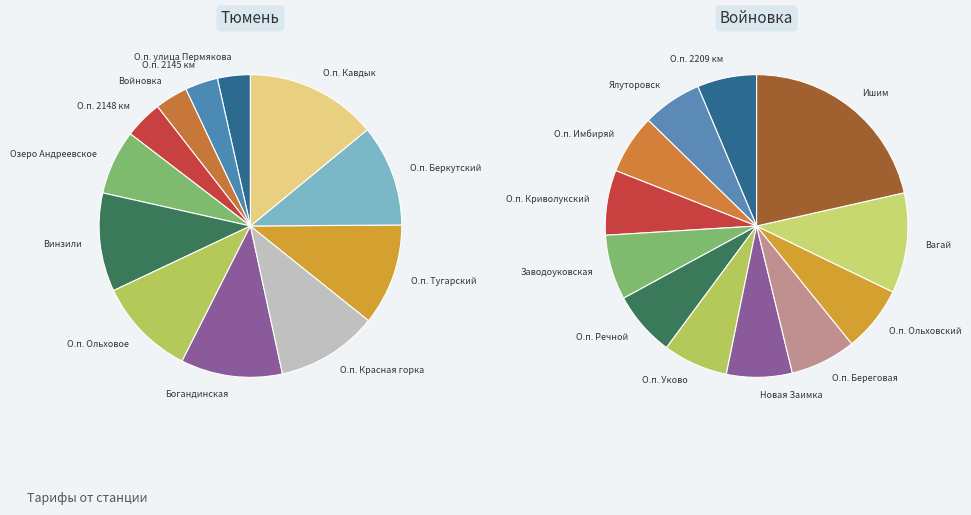

Which category has the smallest portion of the pie?

О.п. улица Пермякова